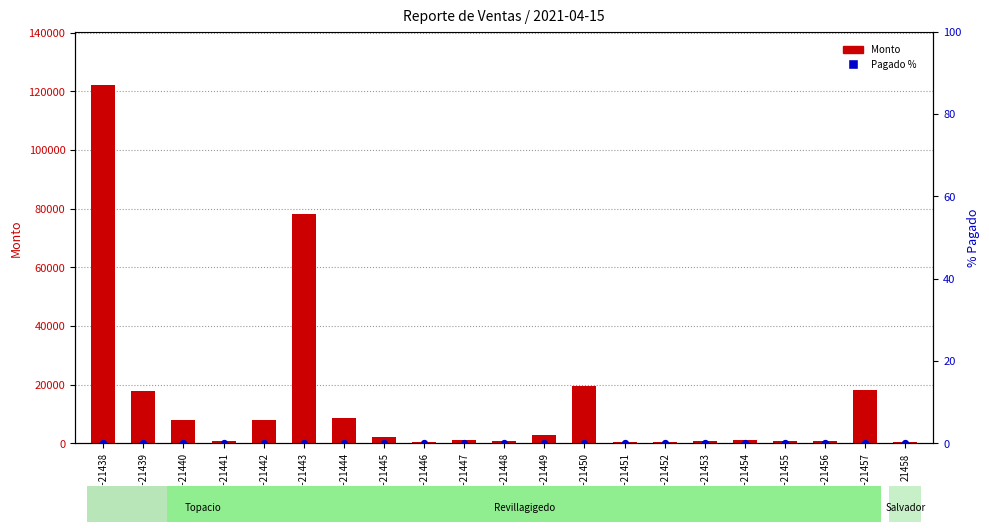

What are all the series names shown in the legend?

Monto, Pagado %